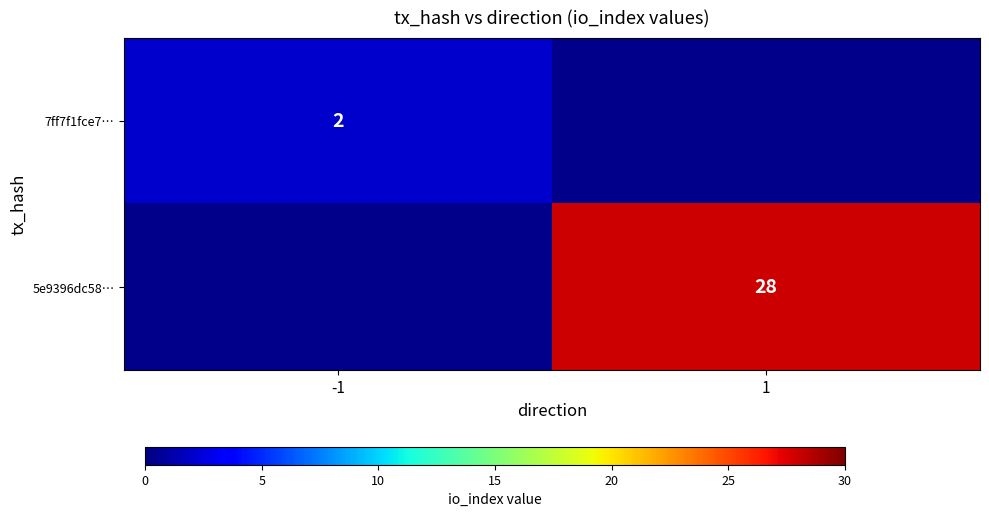

True or false: 5e9396dc58… has a value of 41 at 1.

False